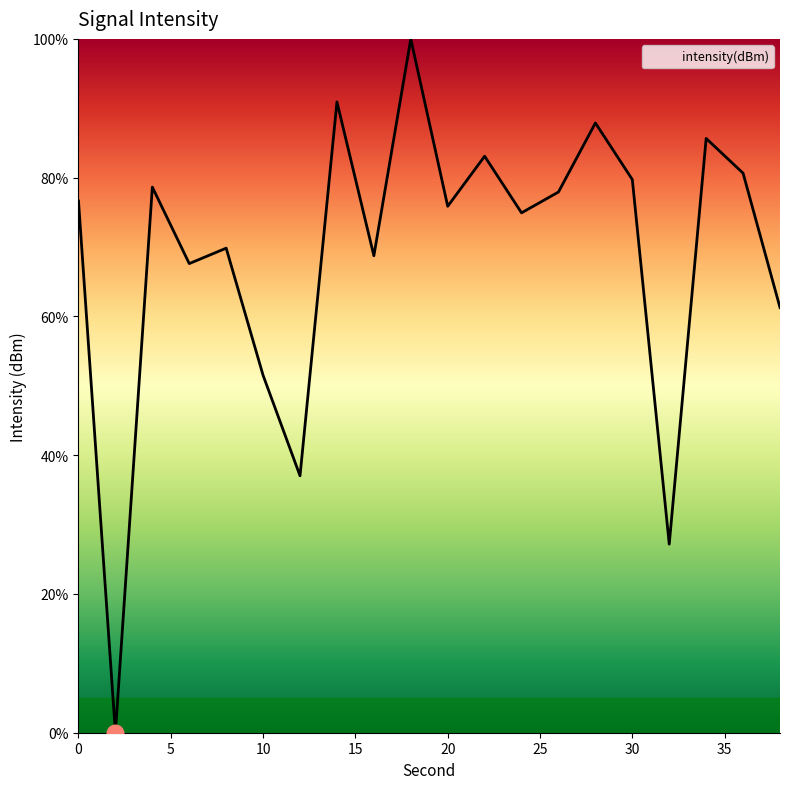

What is the maximum value shown in the chart?

100.0